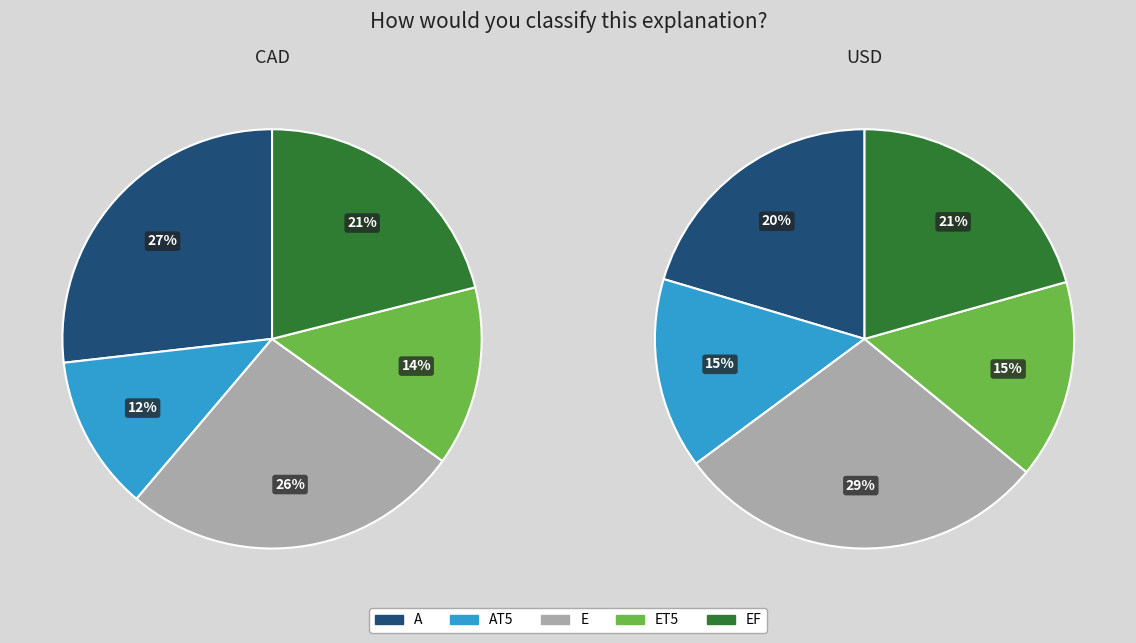

Is there a majority slice in this chart?

No